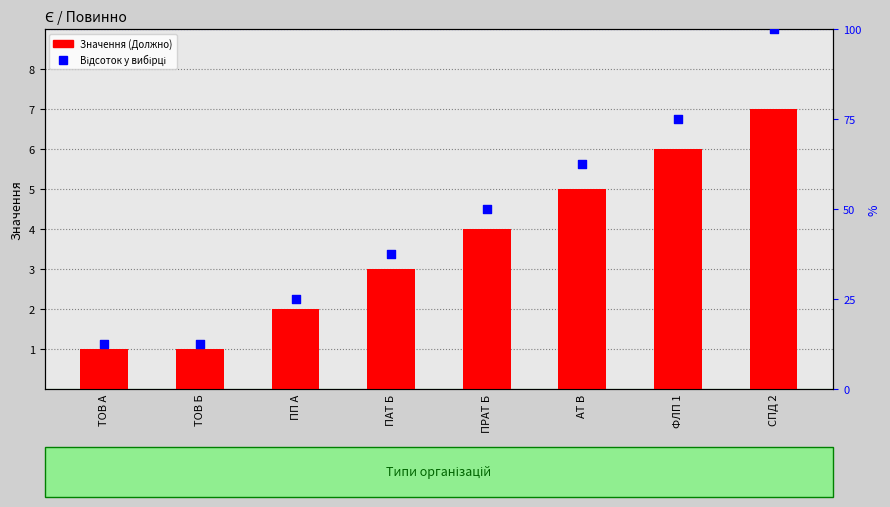

Is the value of Відсоток у вибірці at ТОВ А greater than the value of Значення (Должно) at ПРАТ Б?

Yes